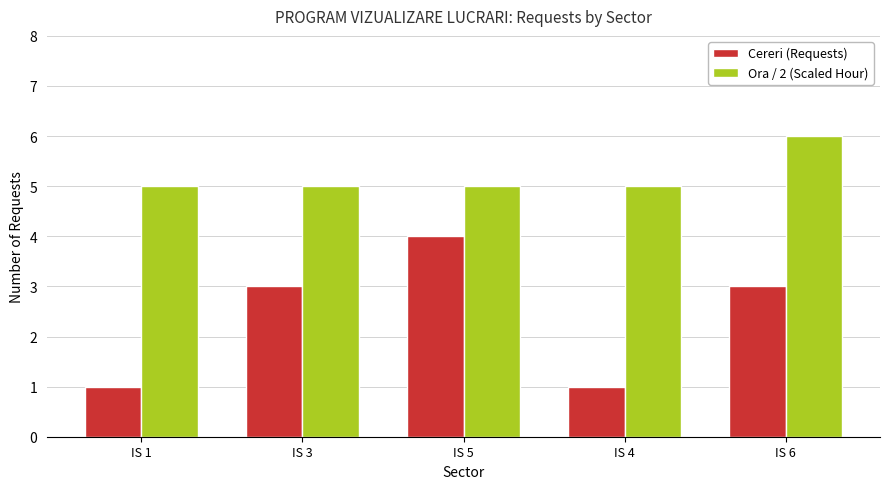

What is the maximum value shown in the chart?

6